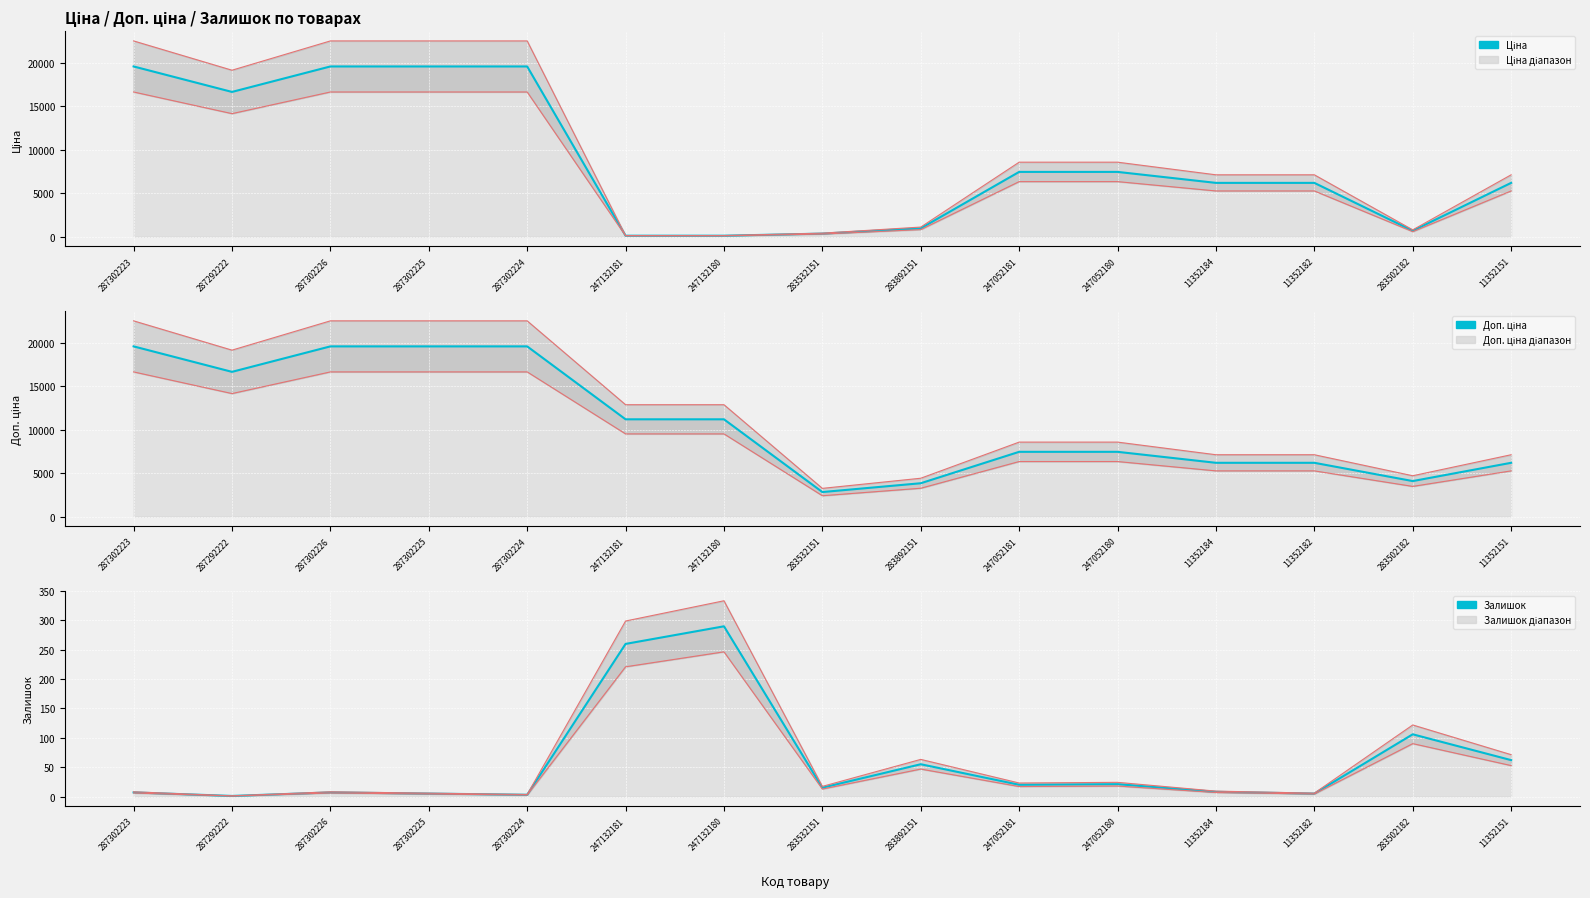

How many values in the Залишок series exceed 15?

7